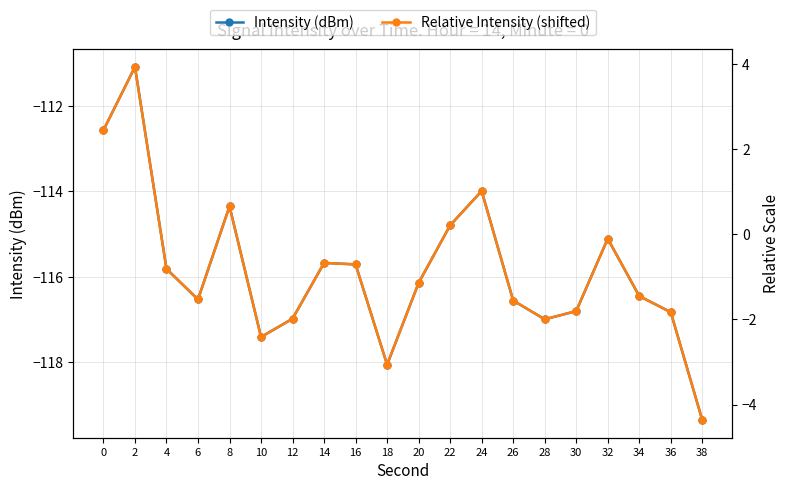

What is the lowest value of the Relative Intensity (shifted) series?

-4.4